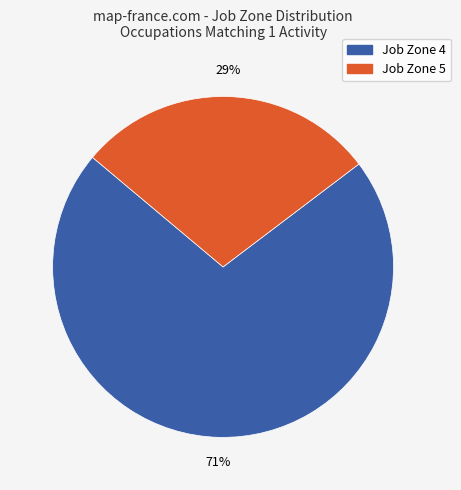

How many segments does this pie chart have?

2